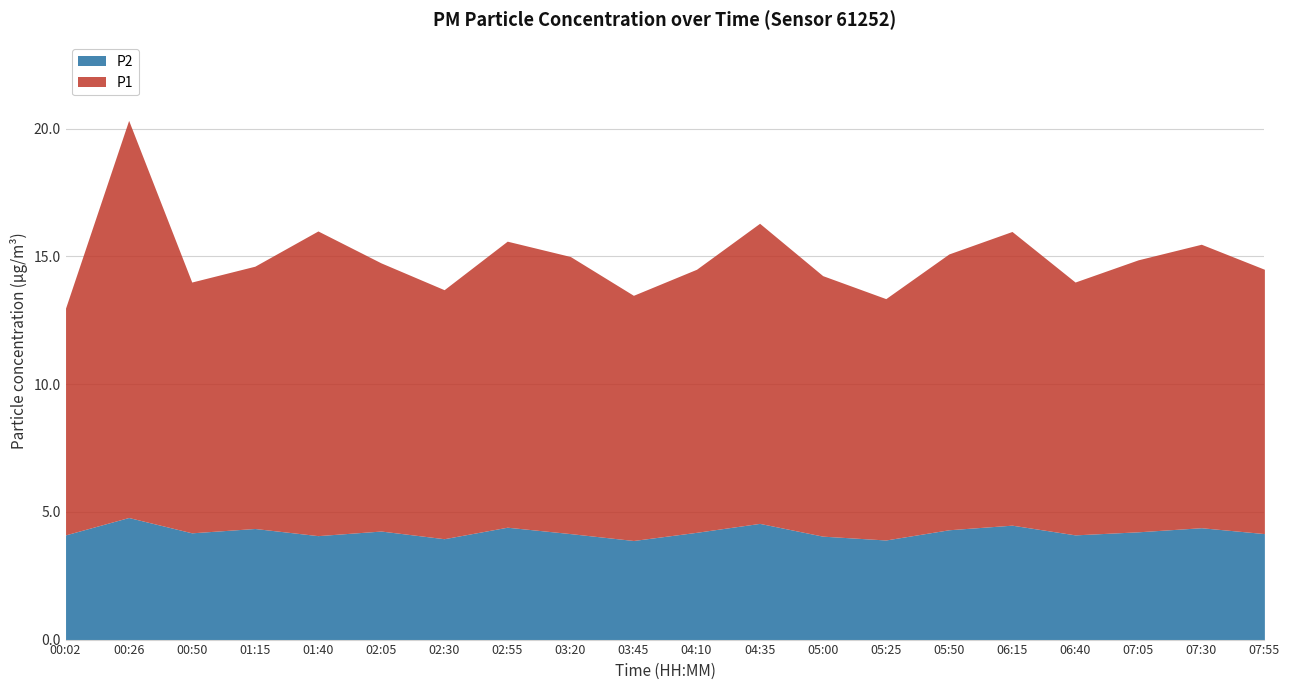

The value of P2 at 04:35 is 7.5. True or false?

False